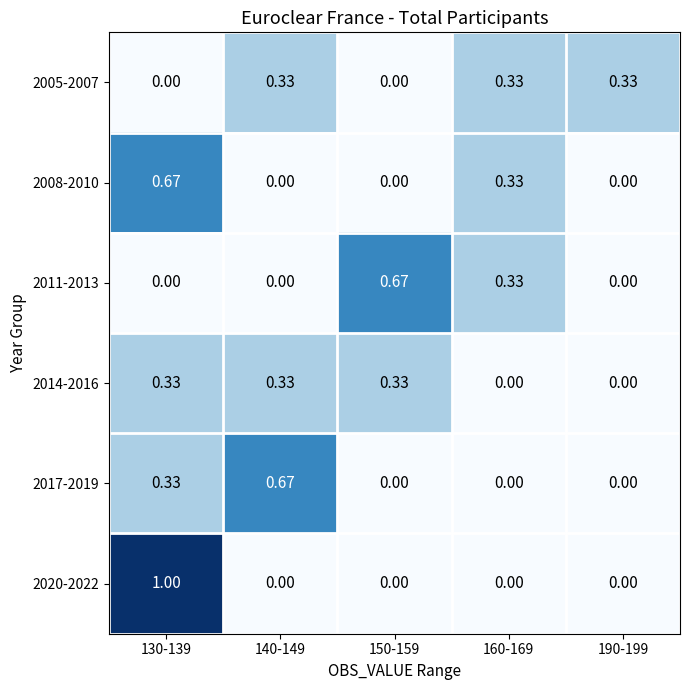

Is the value of 2017-2019 at 160-169 greater than the value of 2008-2010 at 130-139?

No